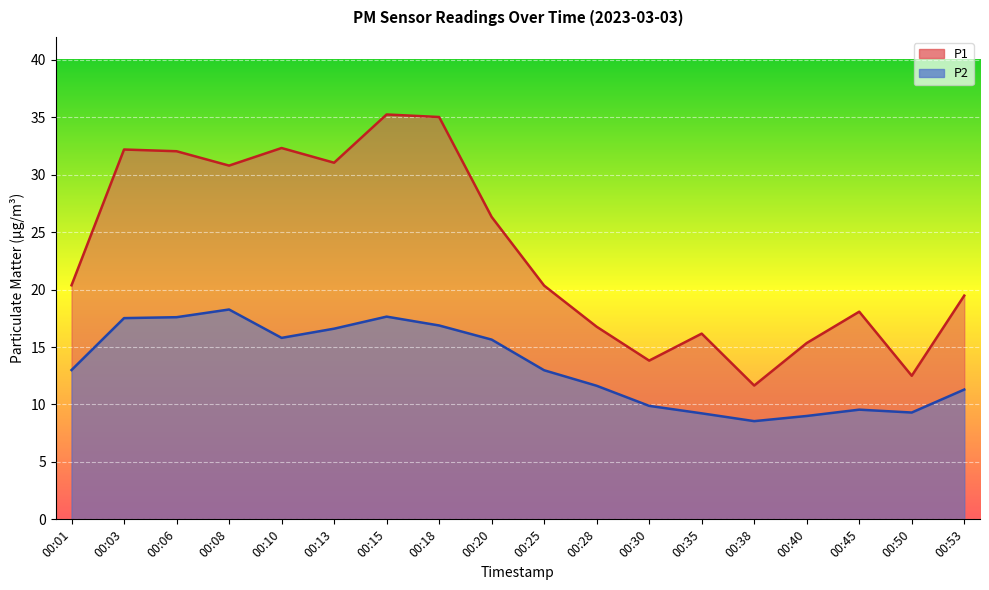

Which series changed the most between 00:25 and 00:45?

P2